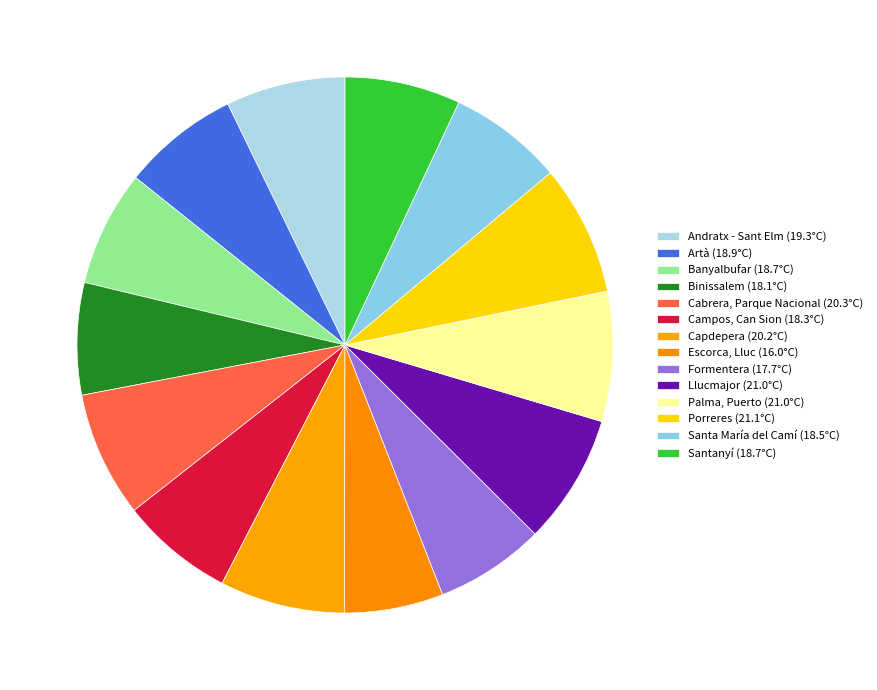

True or false: Llucmajor accounts for 8% of the total.

True